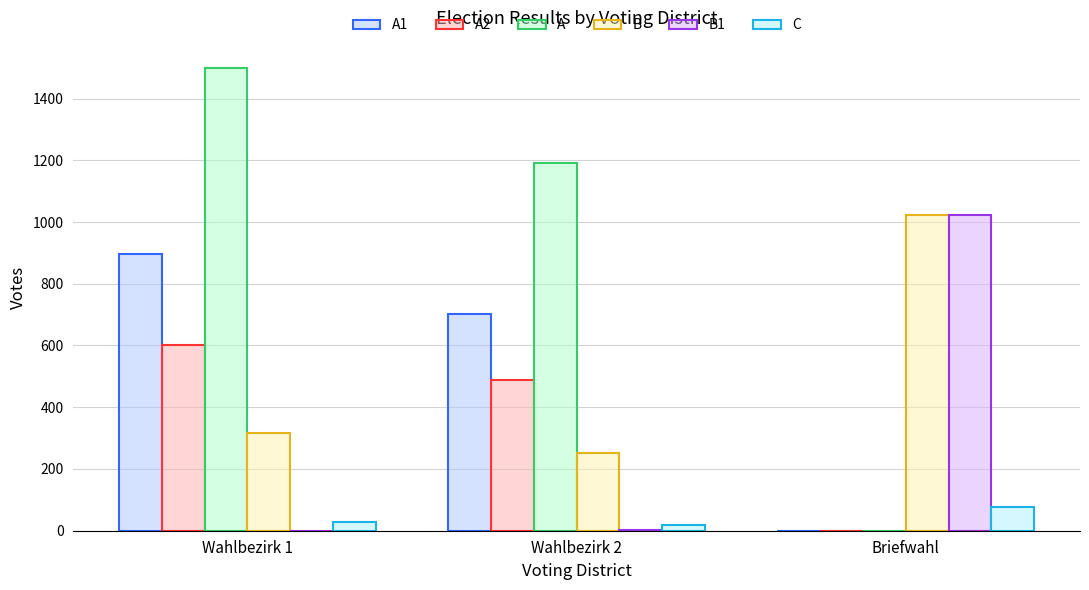

Does the chart contain stacked bars?

No